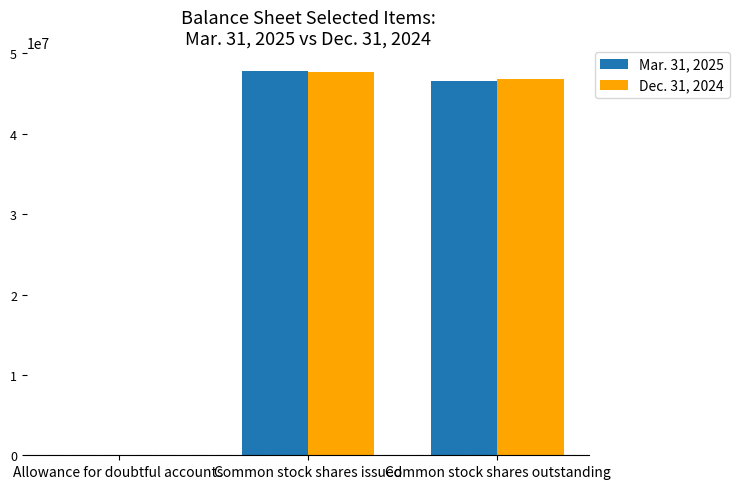

How many groups of bars are there?

3